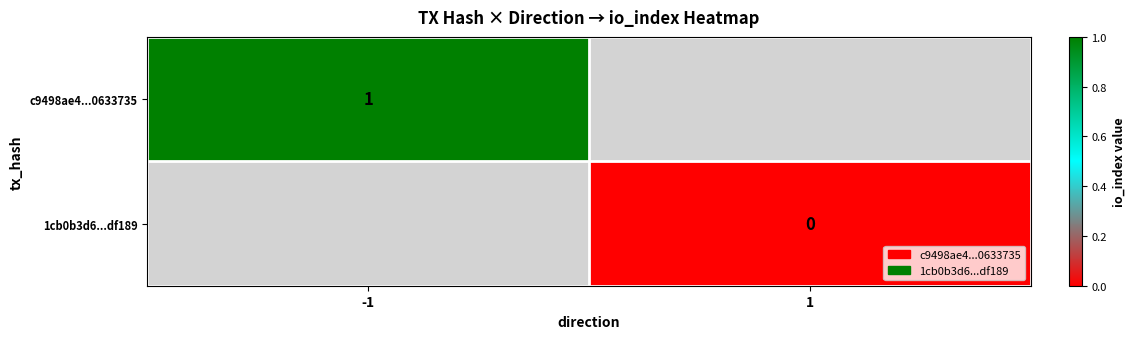

How many series are shown in this chart?

2